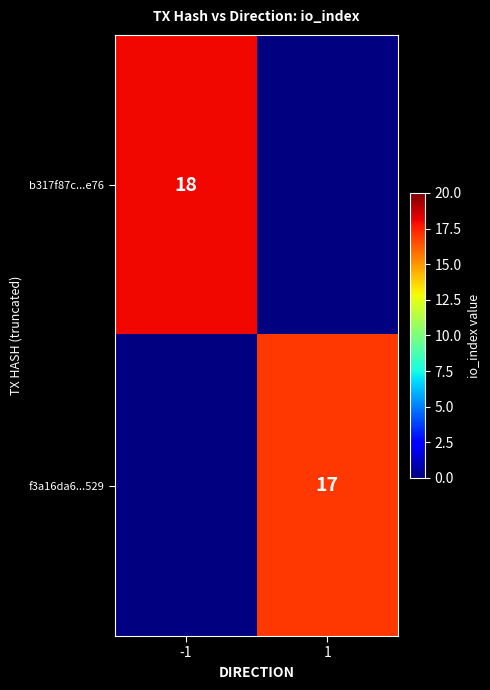

The value of b317f87c...e76 at -1 is 9.9. True or false?

False